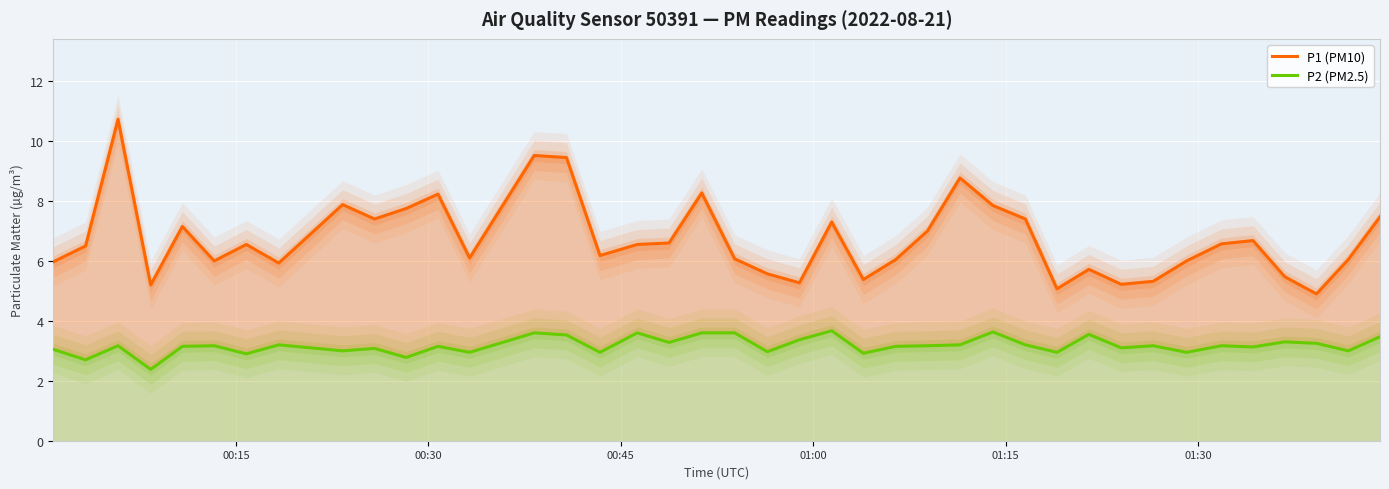

What is the value of the P2 (PM2.5) point at the 7th from the left?

2.9